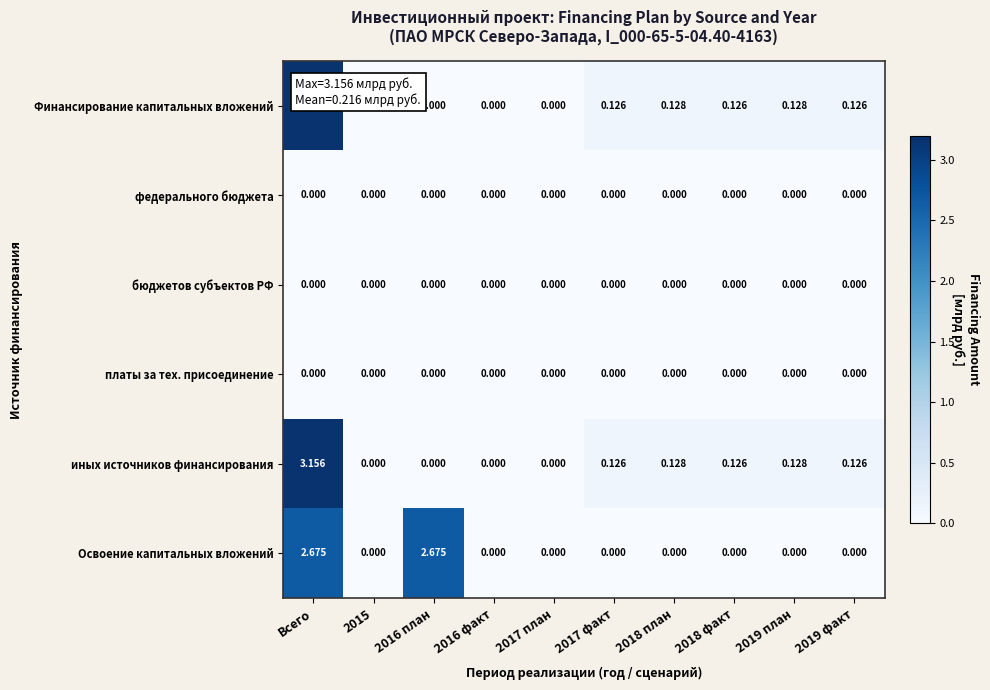

At which category is the sum across all series the highest?

Всего